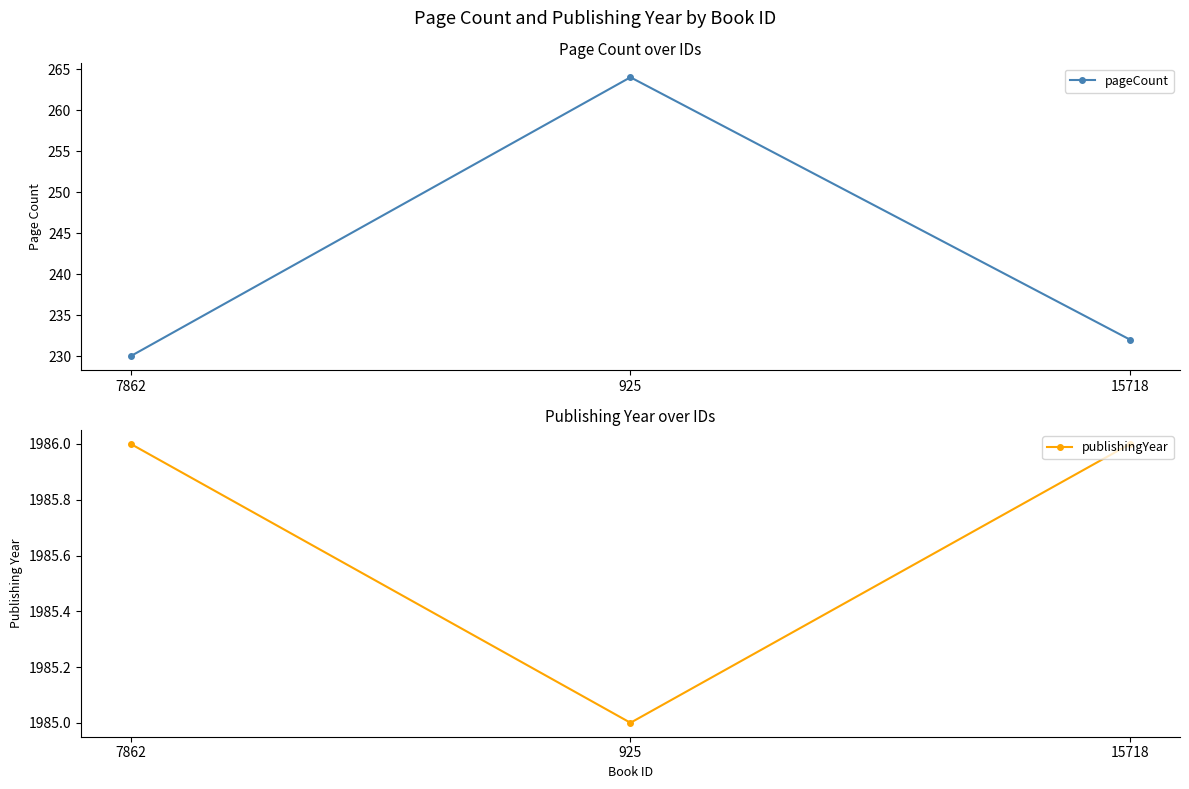

Is the value of publishingYear at 7862 greater than the value of pageCount at 7862?

Yes